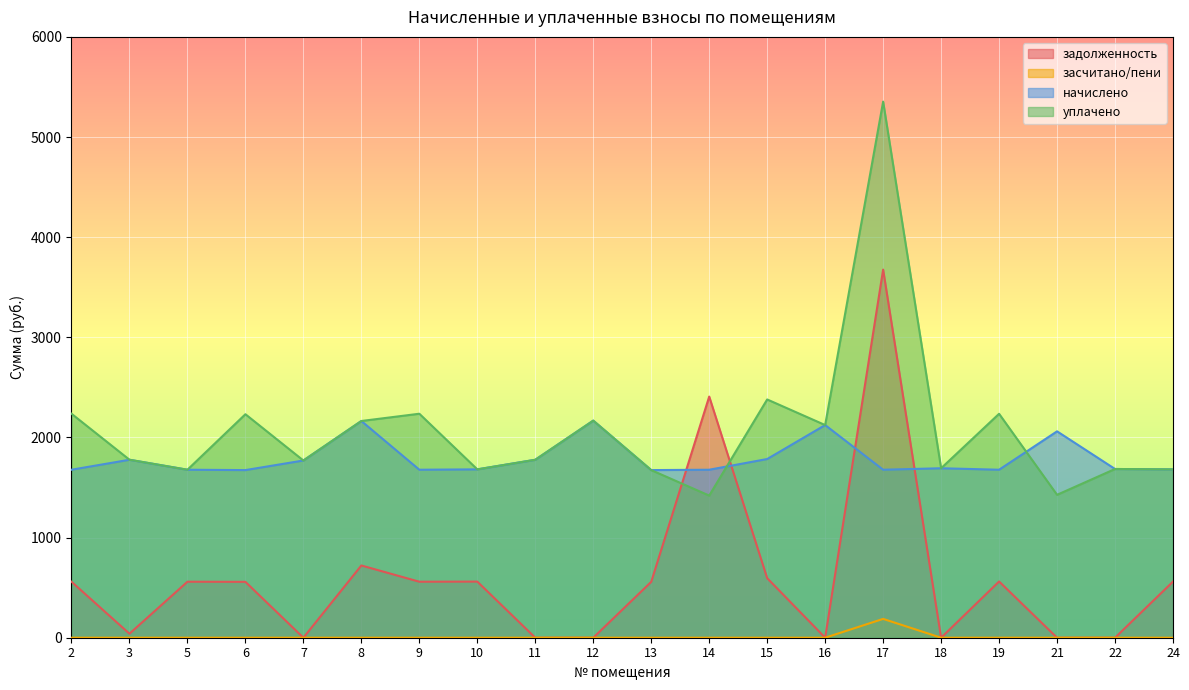

The value of уплачено at 12 is 626.1. True or false?

False